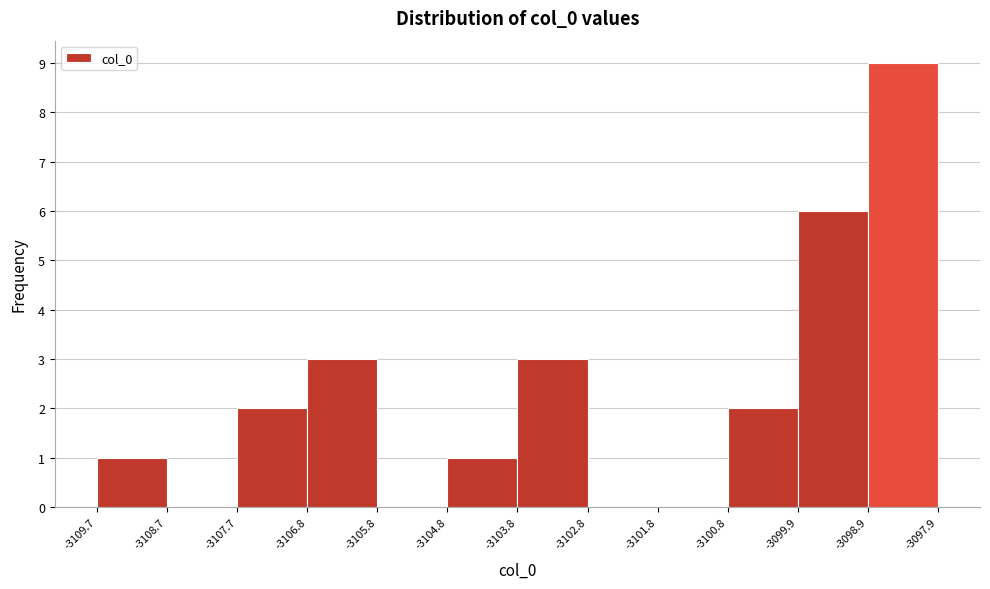

What is the height of the bar covering -3107.7 to -3106.8 on the x-axis? The values are not printed on the chart, so give them approximately, as read against the axis.

2